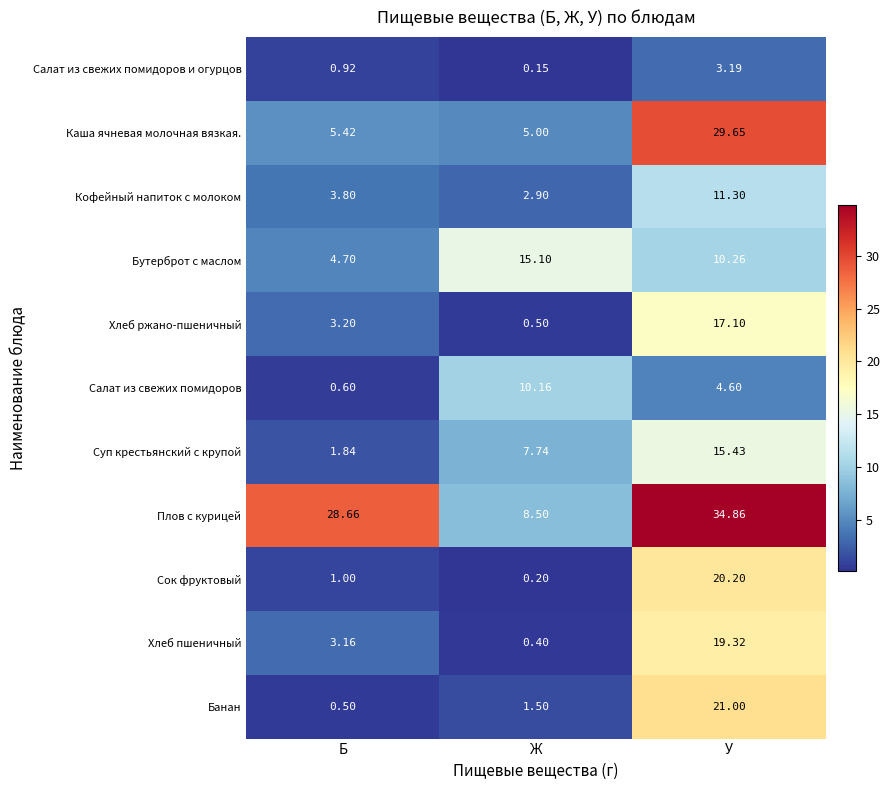

List the series in order of their peak value, highest first.

Плов с курицей, Каша ячневая молочная вязкая., Банан, Сок фруктовый, Хлеб пшеничный, Хлеб ржано-пшеничный, Суп крестьянский с крупой, Бутерброт с маслом, Кофейный напиток с молоком, Салат из свежих помидоров, Салат из свежих помидоров и огурцов